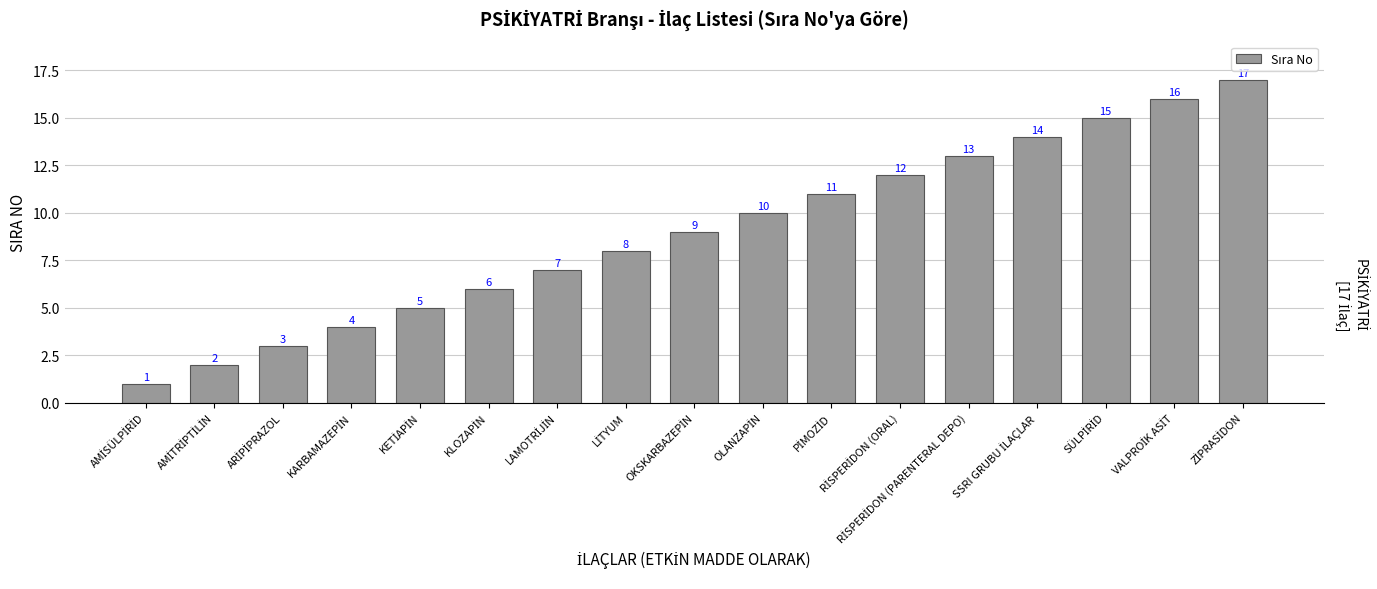

What is the difference between the second highest and second lowest values?

14